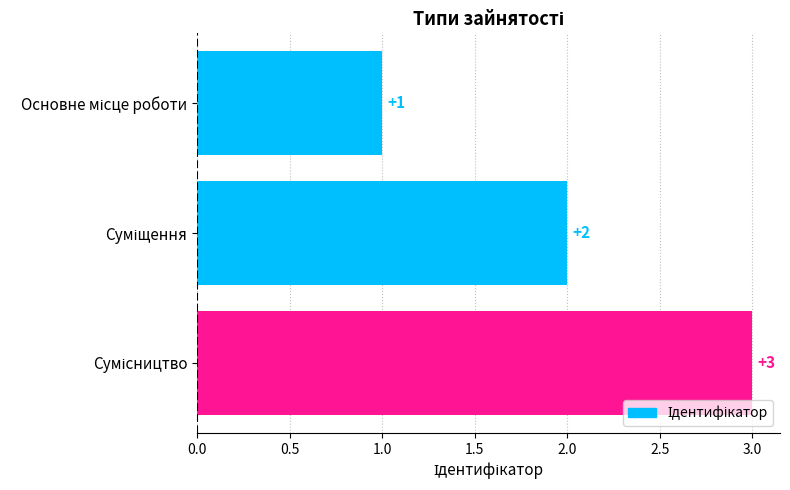

What is the difference between the maximum and second lowest values?

1